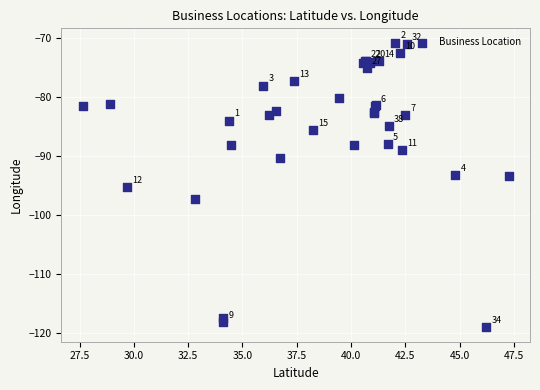

What Y value in the scatter plot is closest to -94?

-93.5